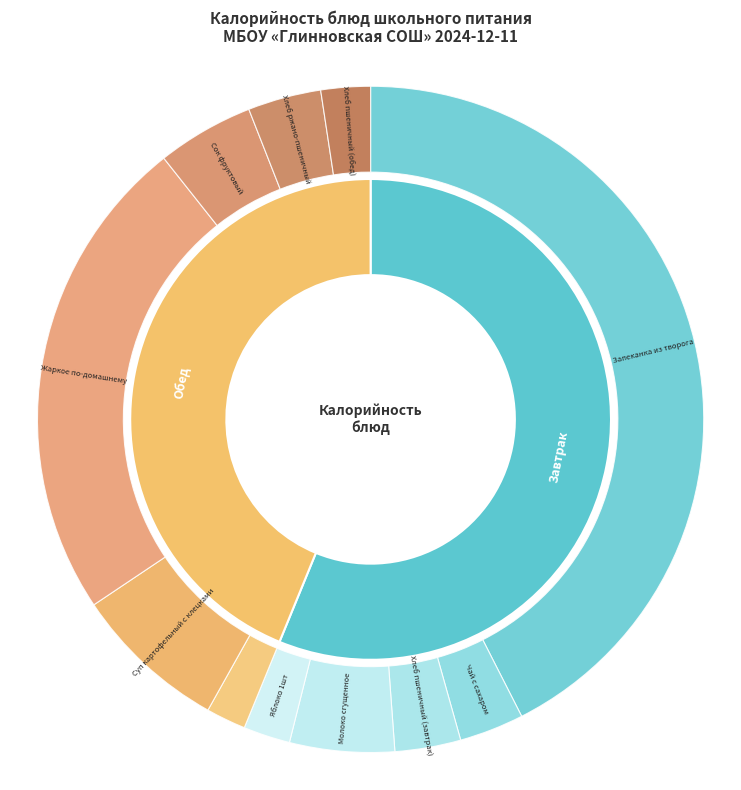

Does Яблоко 1шт account for over 50% of the chart?

No